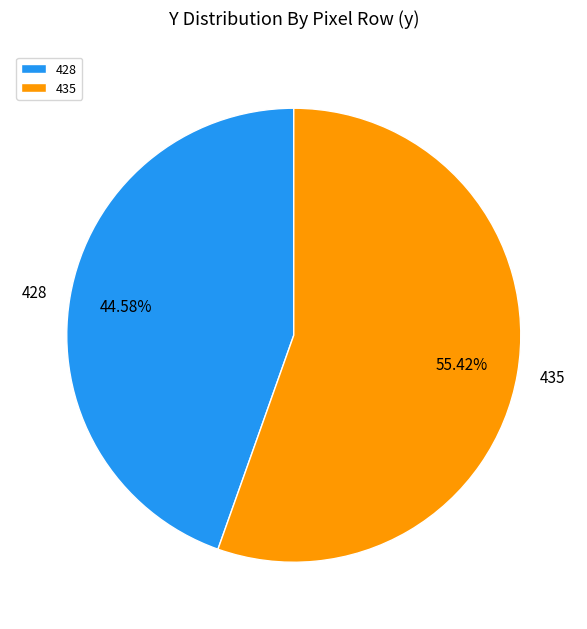

Approximately how many times larger is the value at 435 compared to 428?

1.2